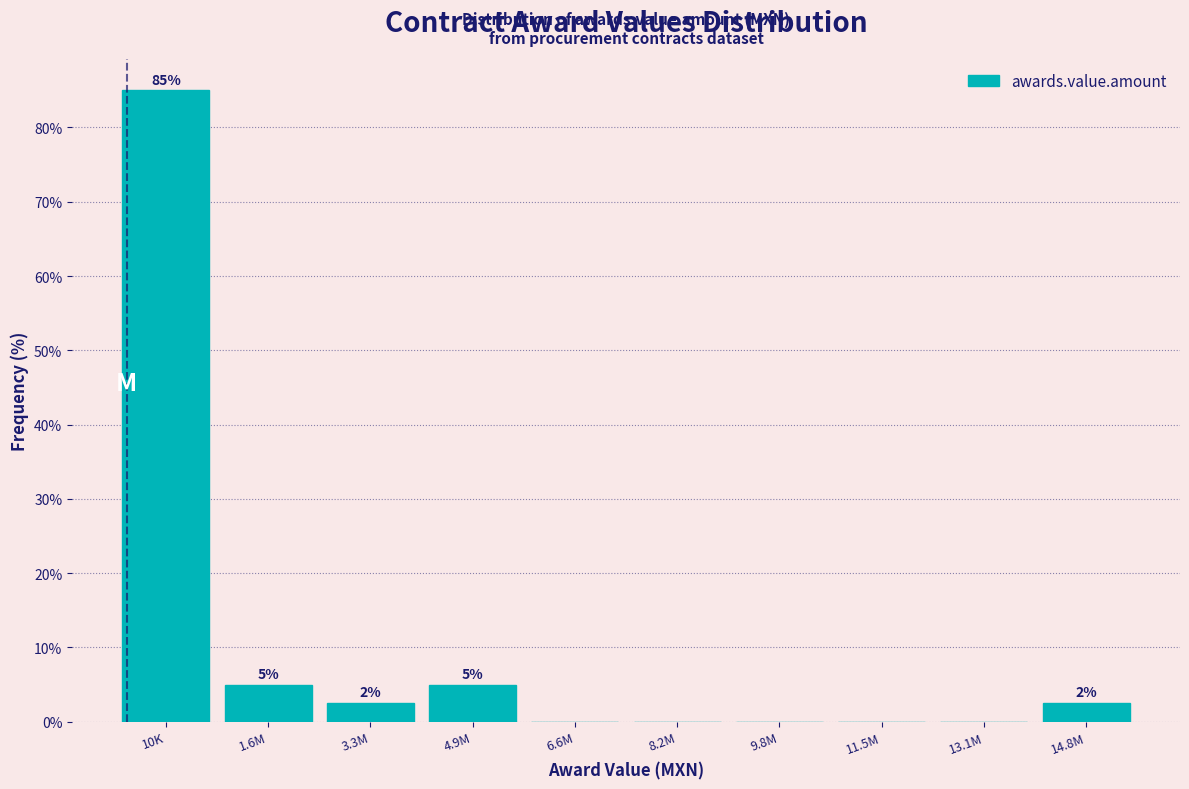

At which category does the chart reach its peak across all series?

10K